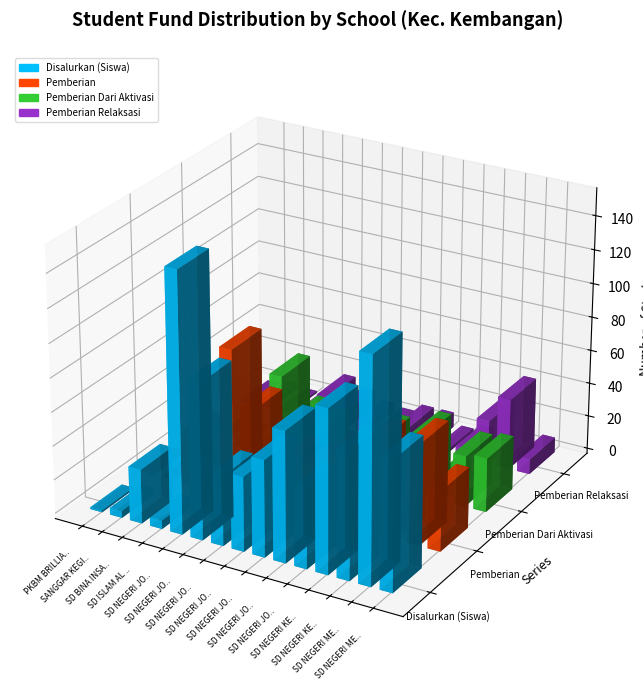

What is the spread (max minus min) of values at SD NEGERI MERUYA SELATAN 01 PAGI?

102